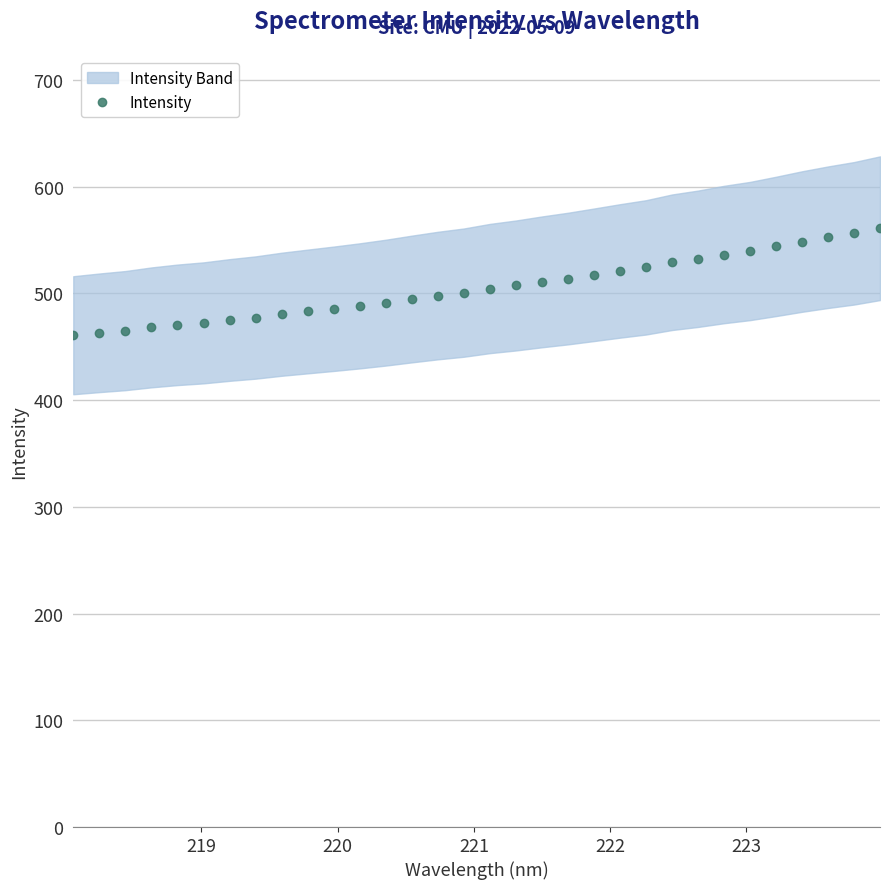

What is the value of the Intensity point at the 12th from the left?

488.3